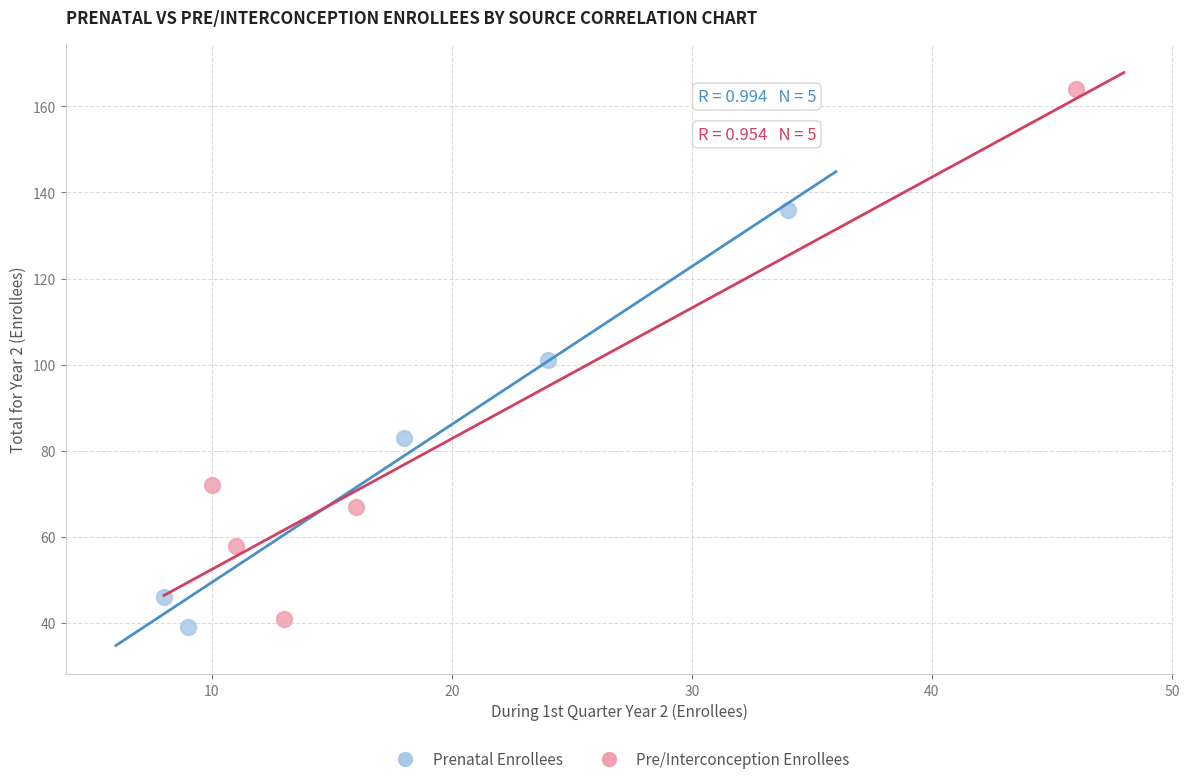

Which series has the widest spread of Y values?

Pre/Interconception Enrollees